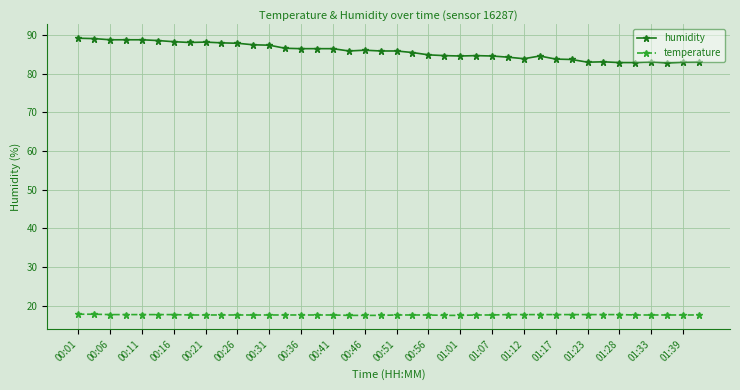

Which series has the largest total across all categories?

humidity